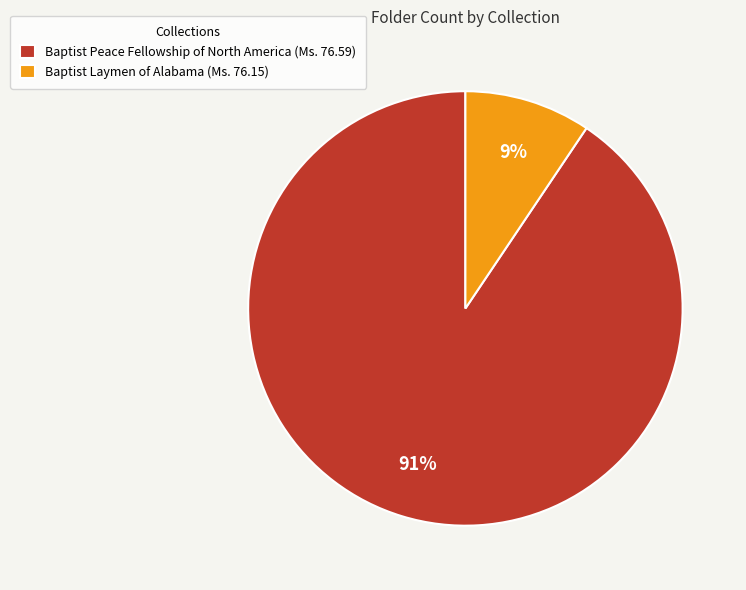

Which has a higher value, Baptist Peace Fellowship of North America (Ms. 76.59) or Baptist Laymen of Alabama (Ms. 76.15)?

Baptist Peace Fellowship of North America (Ms. 76.59)